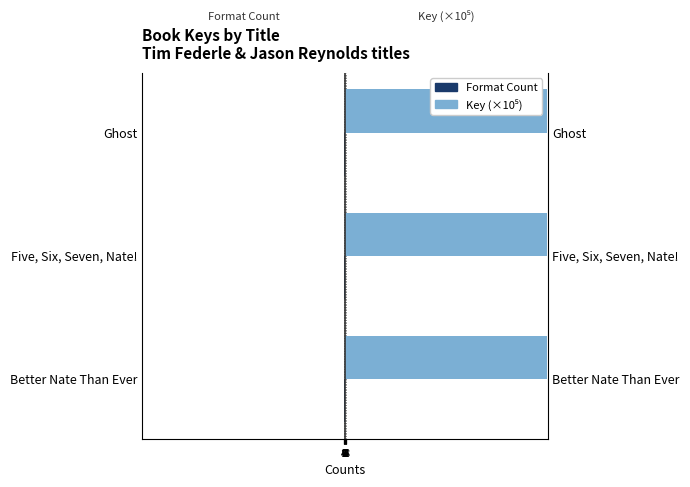

What is the value of the Key (×10⁵) bar at the 3rd from the left?

1396.3